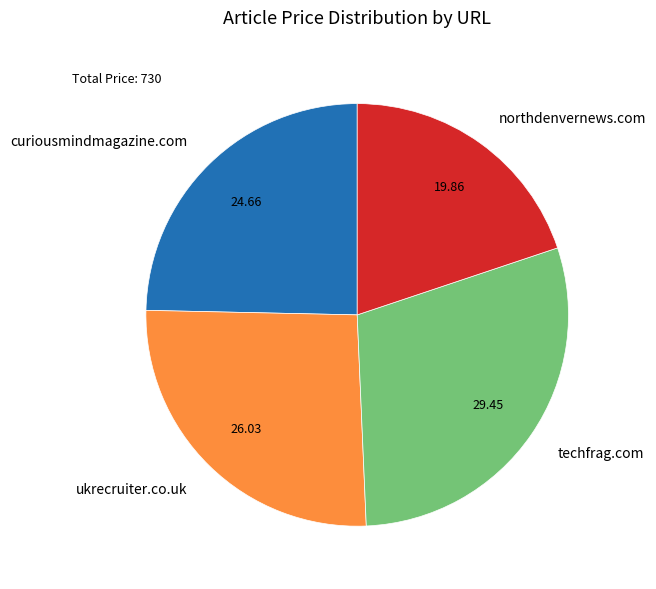

Does techfrag.com account for over 50% of the chart?

No